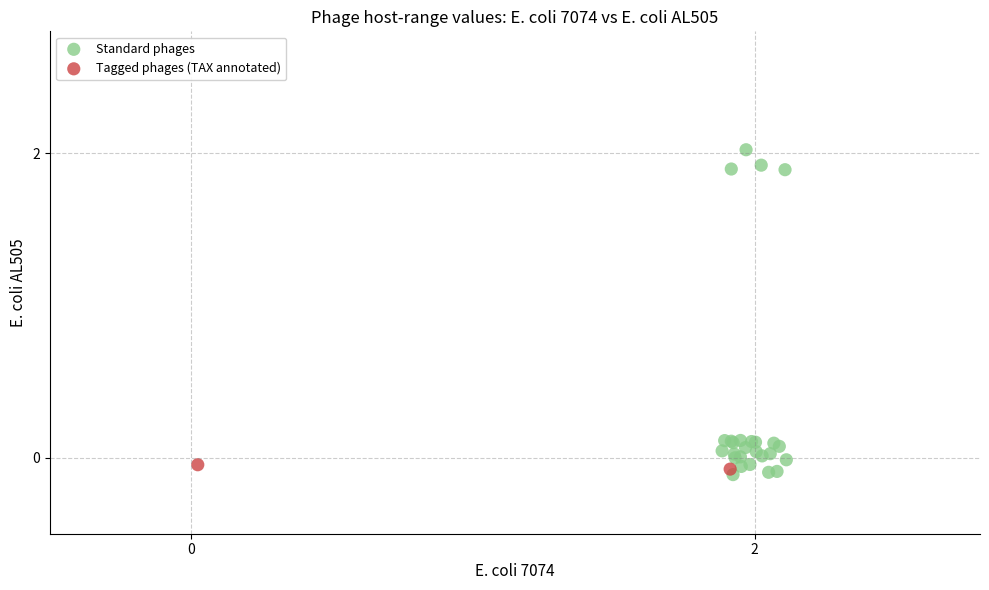

Which series contains the lowest Y value?

Standard phages